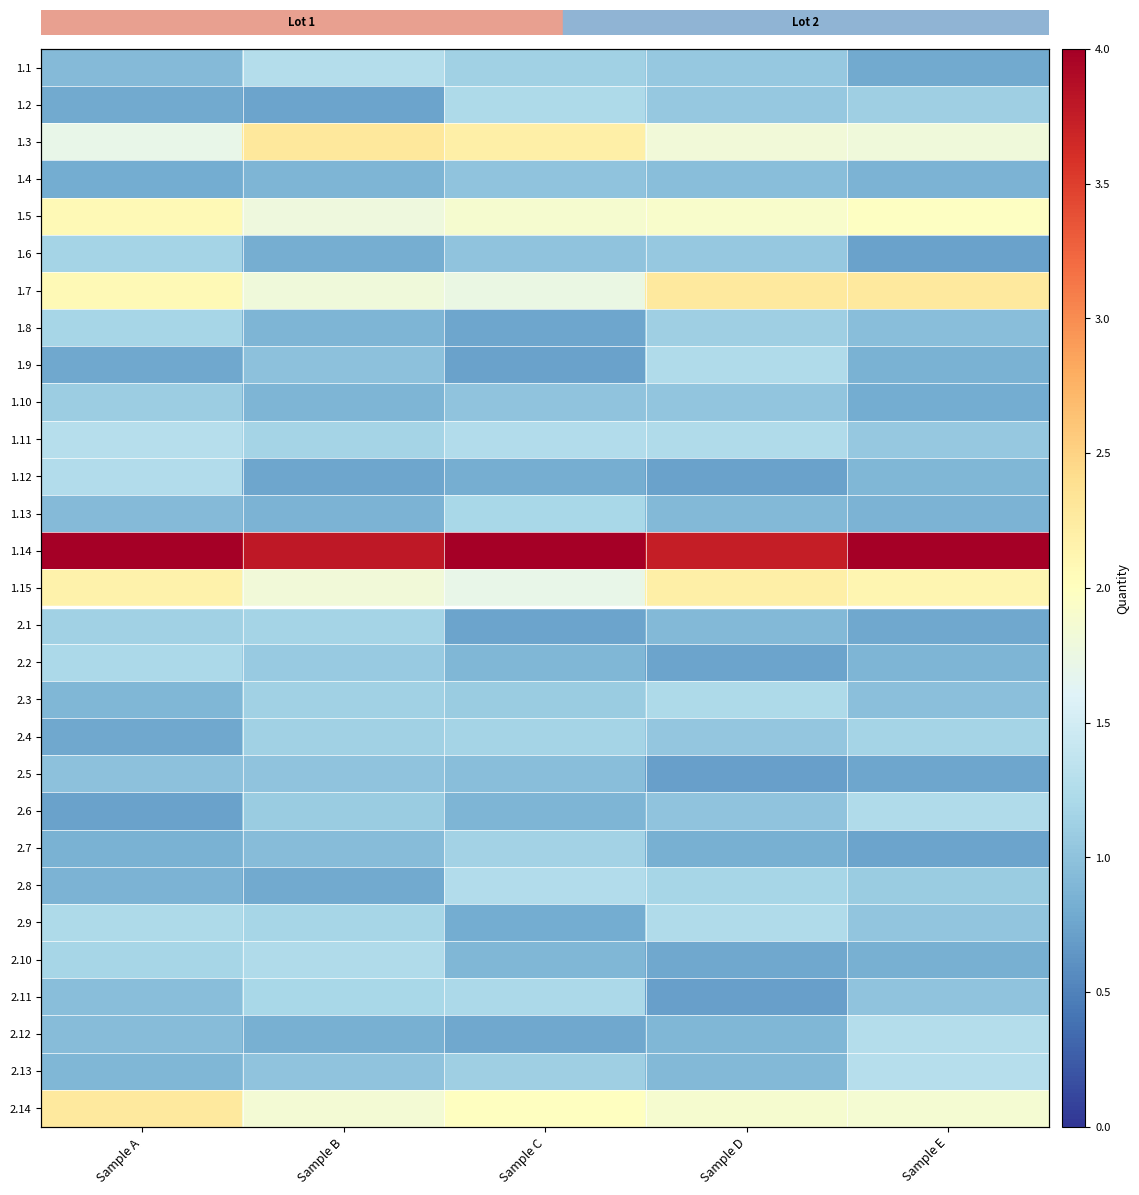

At which category is the sum across all series the highest?

Sample A